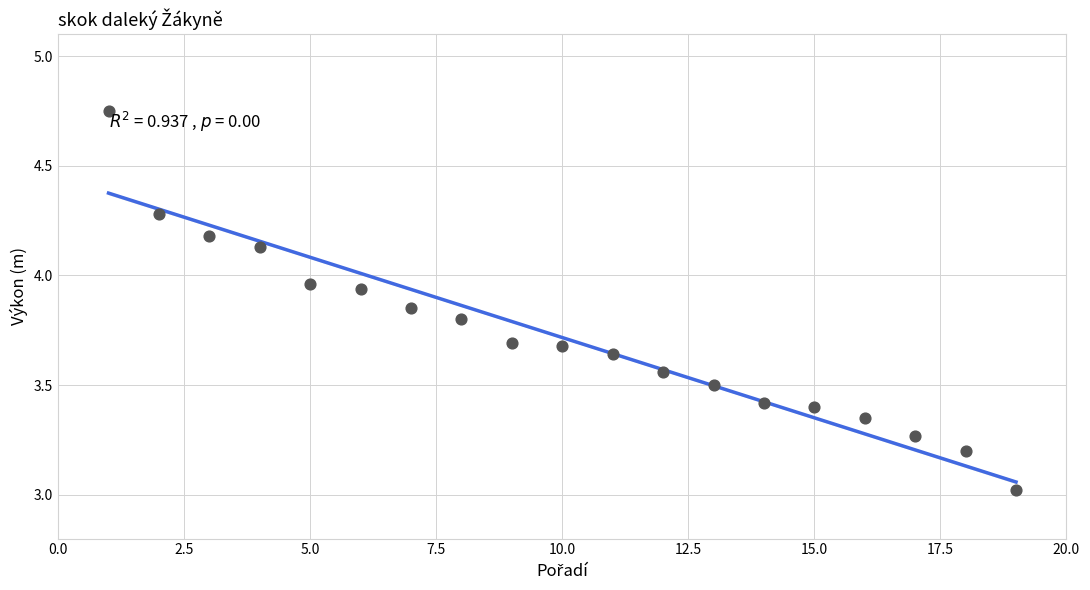

What is the range of X values (max minus min)?

18.0